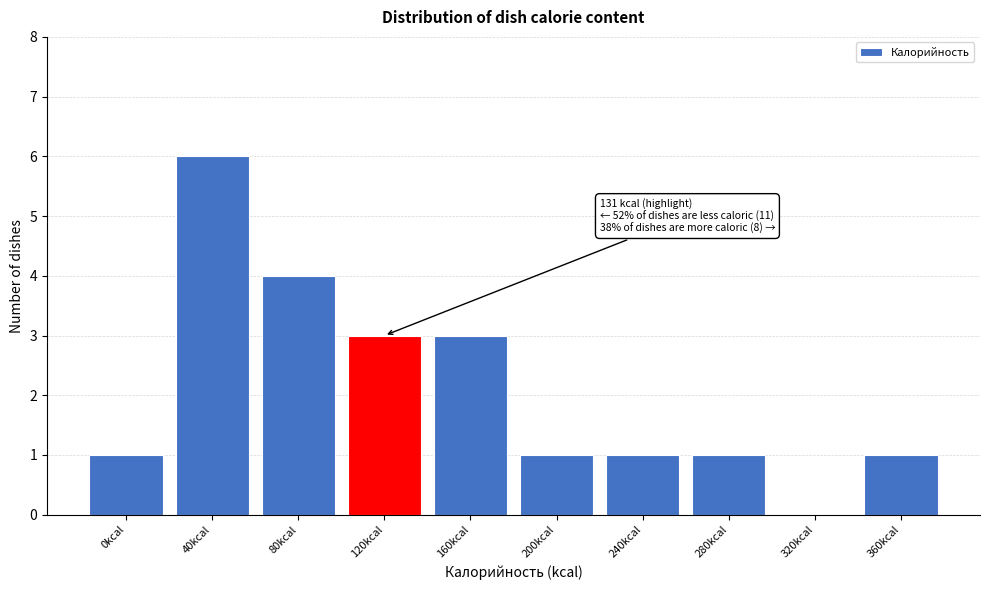

Reading right to left, extract all data points from this chart.

360kcal=1	320kcal=0	280kcal=1	240kcal=1	200kcal=1	160kcal=3	120kcal=3	80kcal=4	40kcal=6	0kcal=1